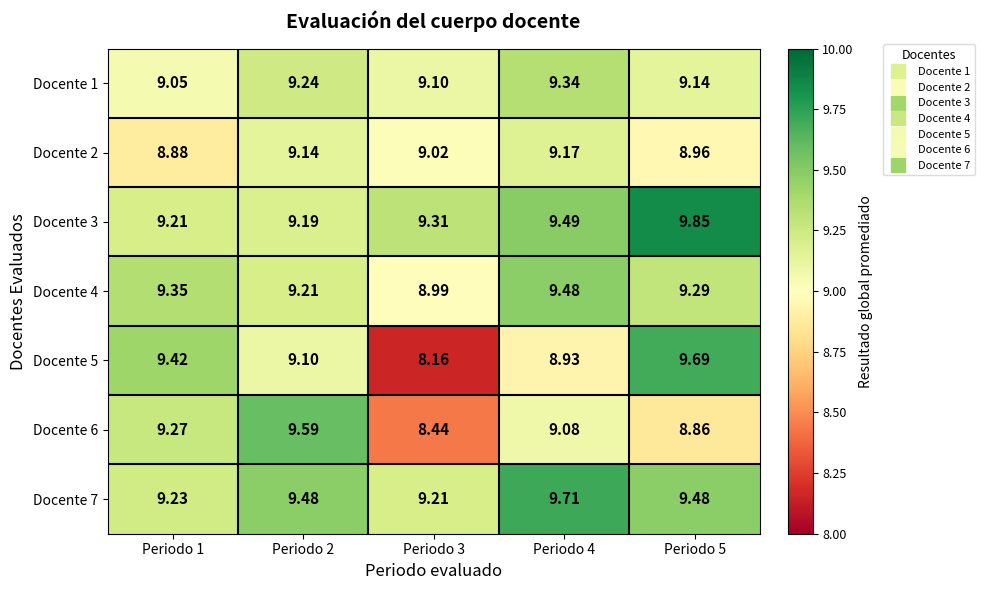

Which series changed the most between Periodo 2 and Periodo 5?

Docente 6